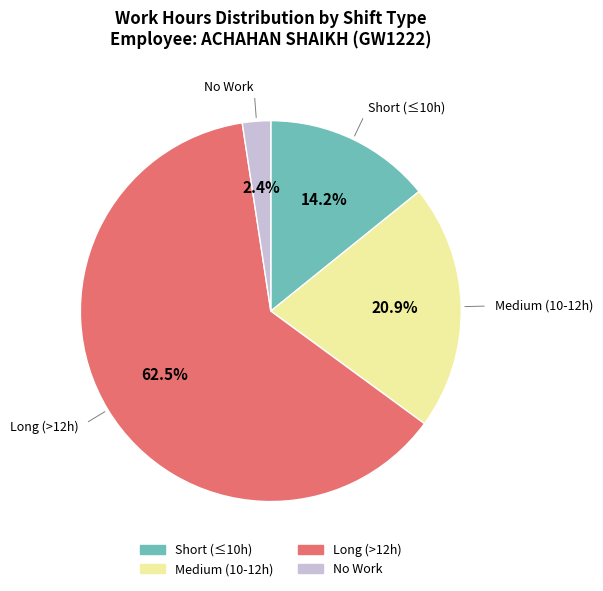

Does any single category account for the majority?

Yes